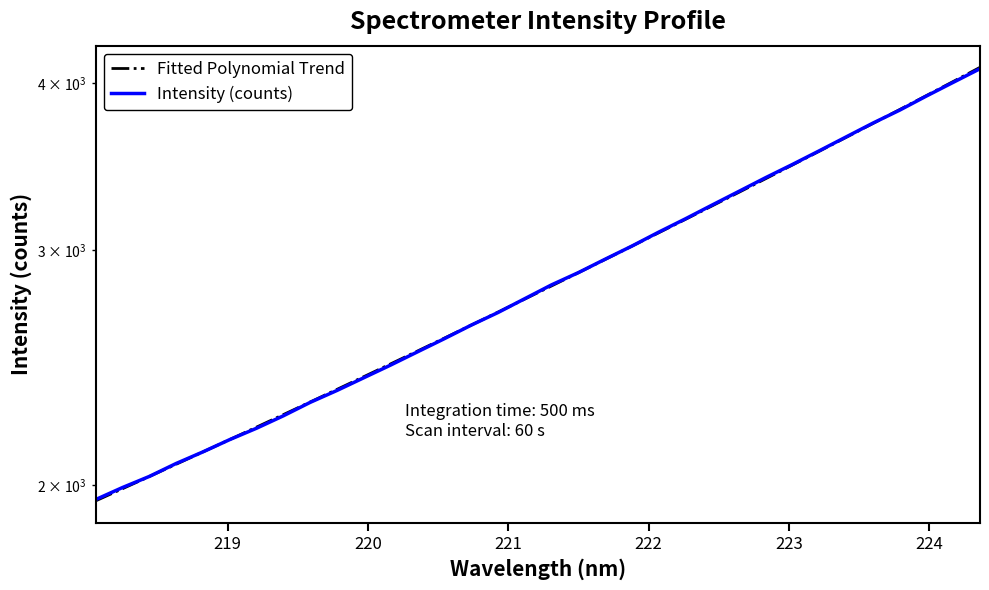

List the series in order of their overall mean, highest first.

Fitted Polynomial Trend, Intensity (counts)